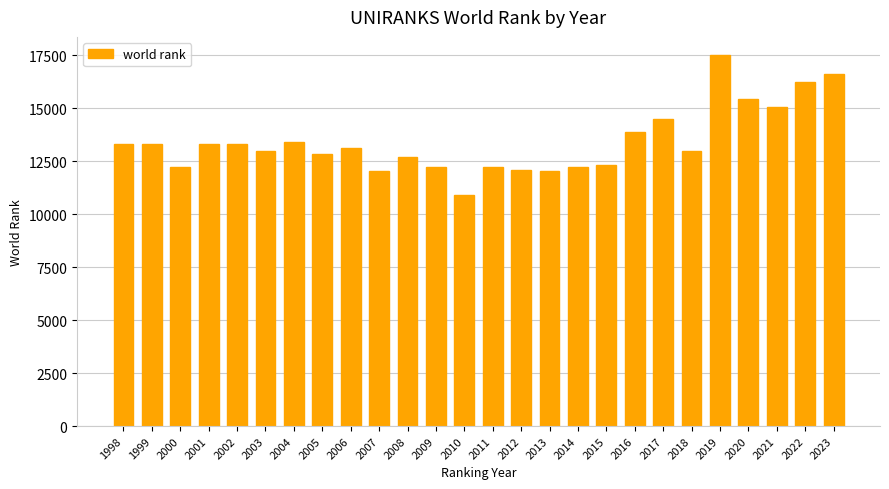

The value at 2004 is 8059. True or false?

False